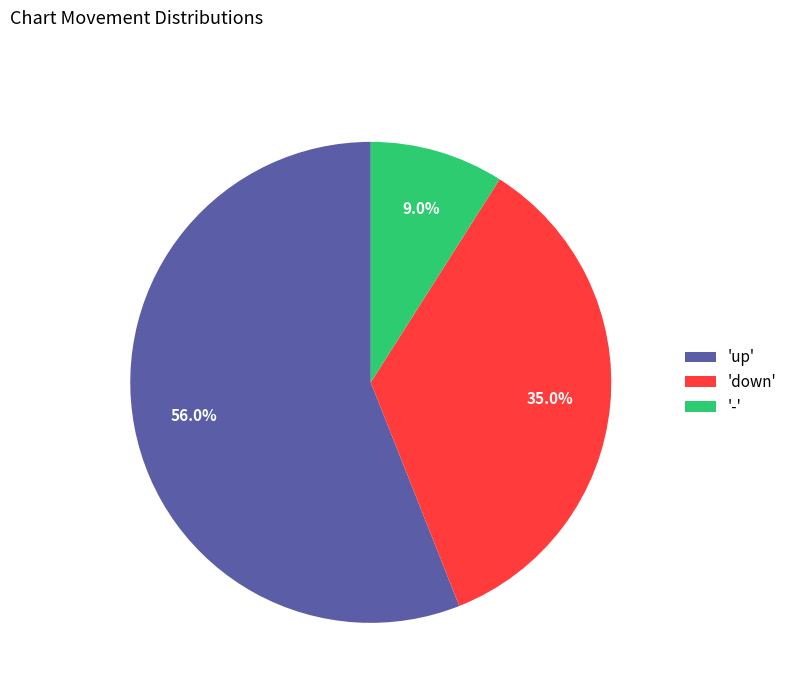

Approximately how many times larger is the value at 'down' compared to '-'?

3.9